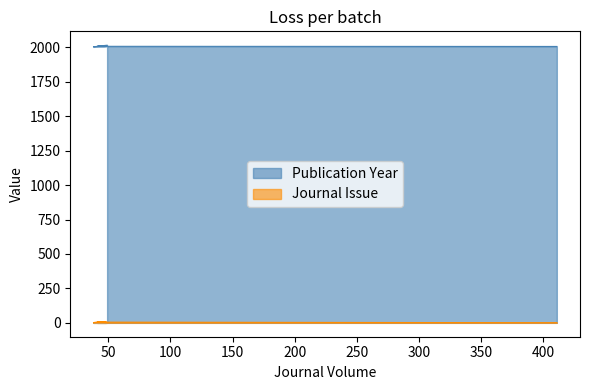

Which category has the highest value in the Journal Issue series?

48